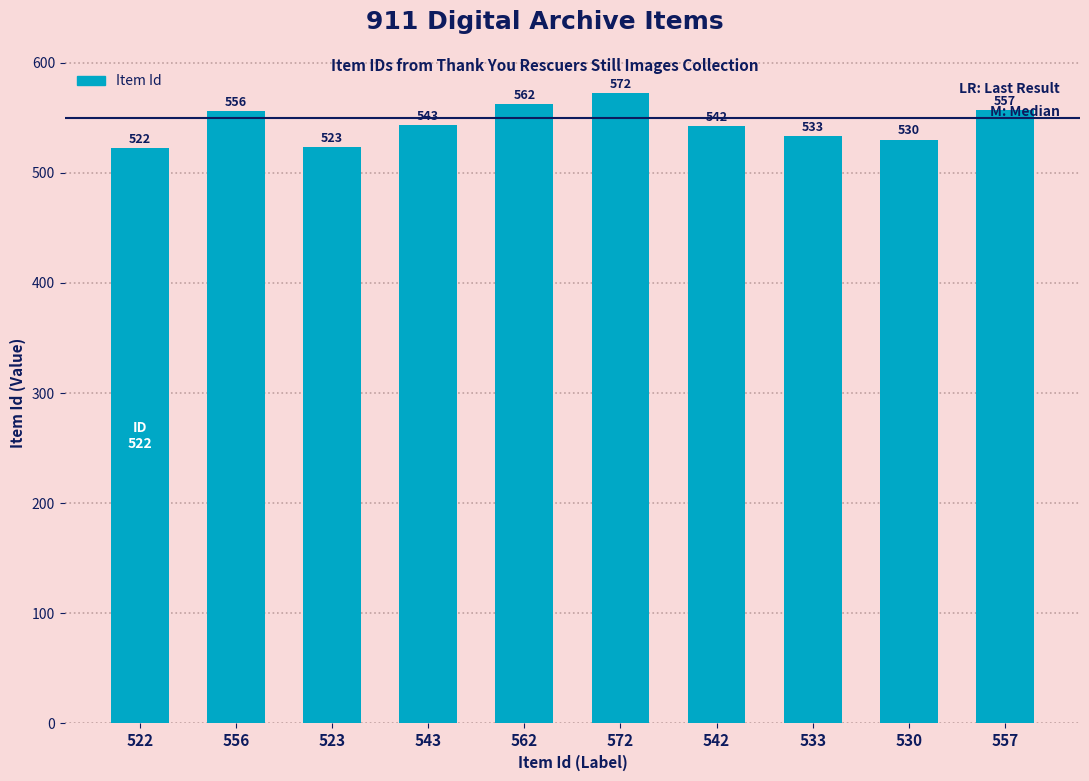

Where is the data nearest to the value 547?

543